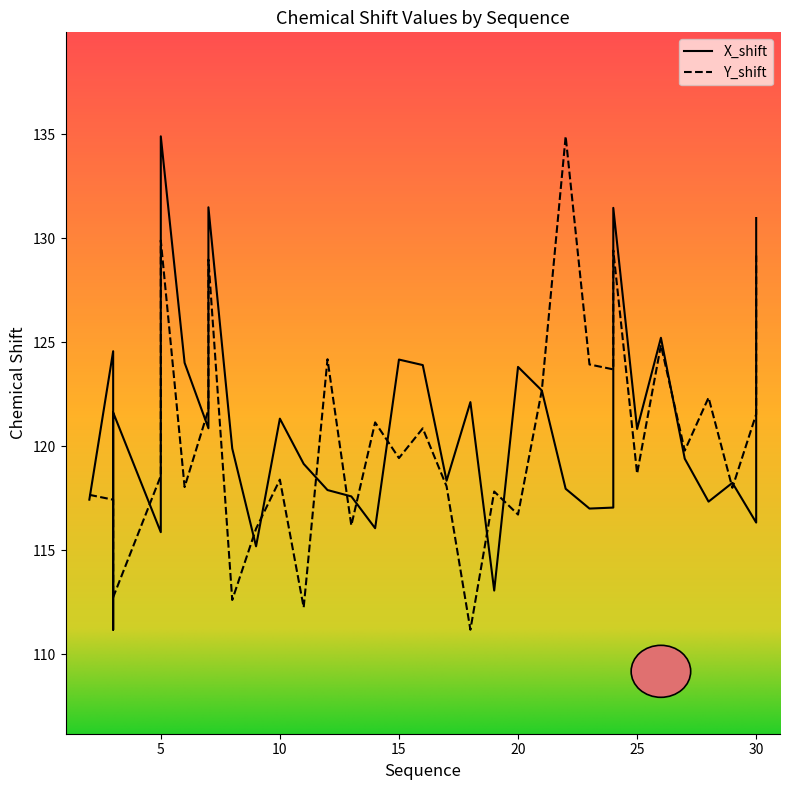

How many times do X_shift and Y_shift cross each other?

21